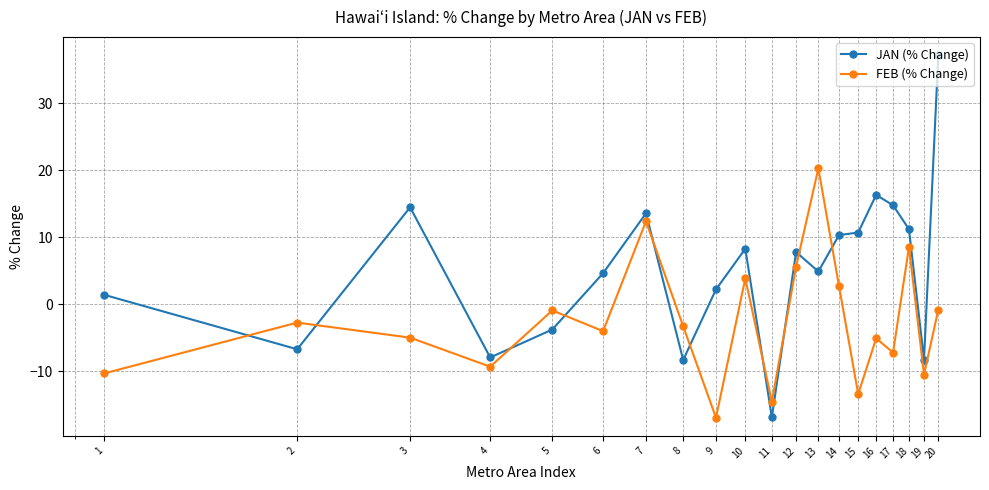

True or false: JAN (% Change) and FEB (% Change) cross at least once.

True